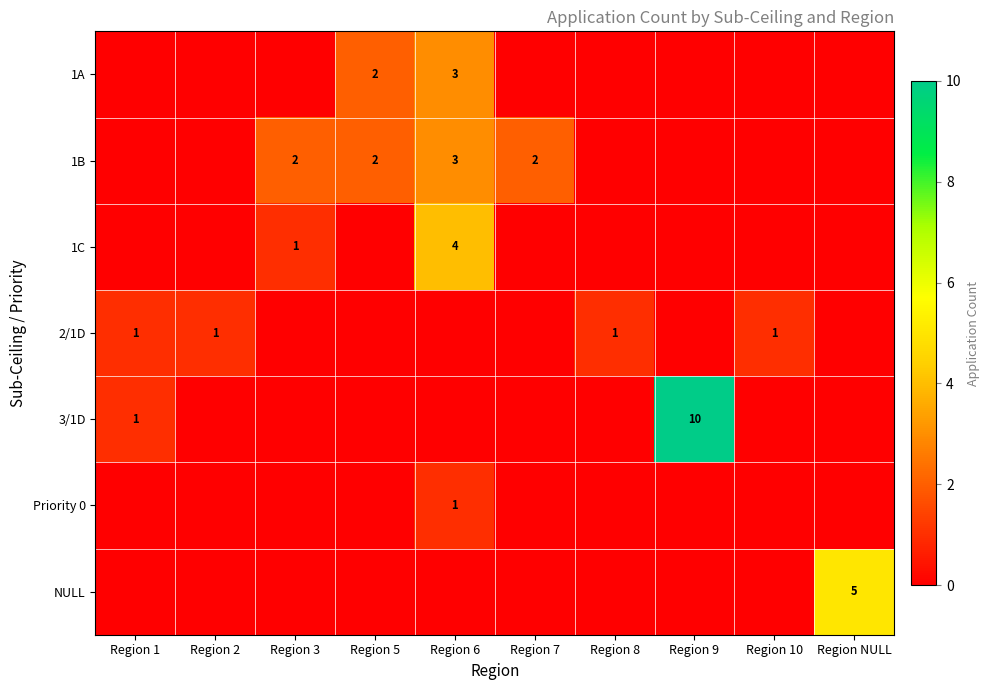

Which category has the lowest value across all series?

Region 1